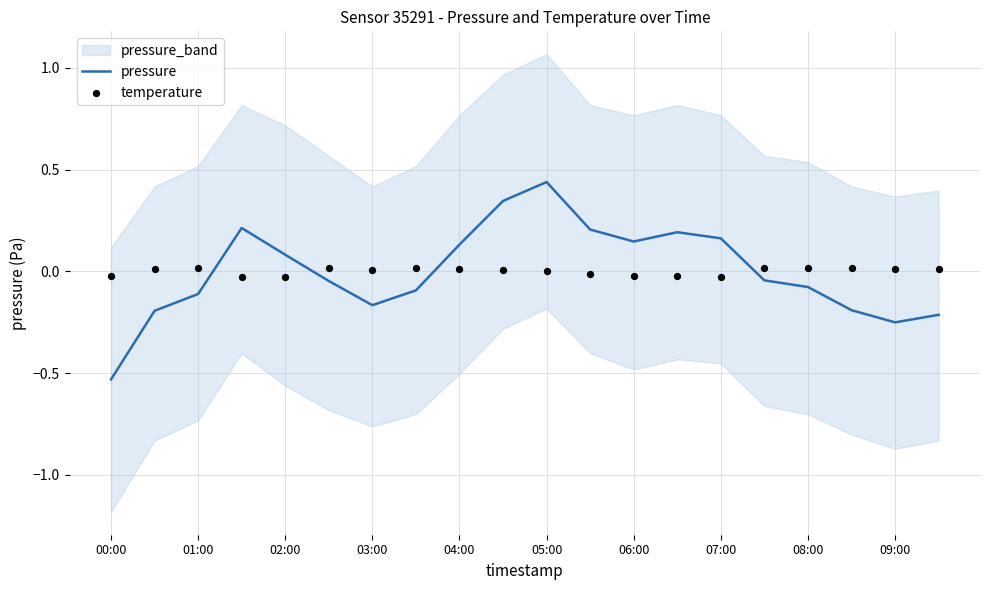

Which category has the highest value in the pressure series?

05:00